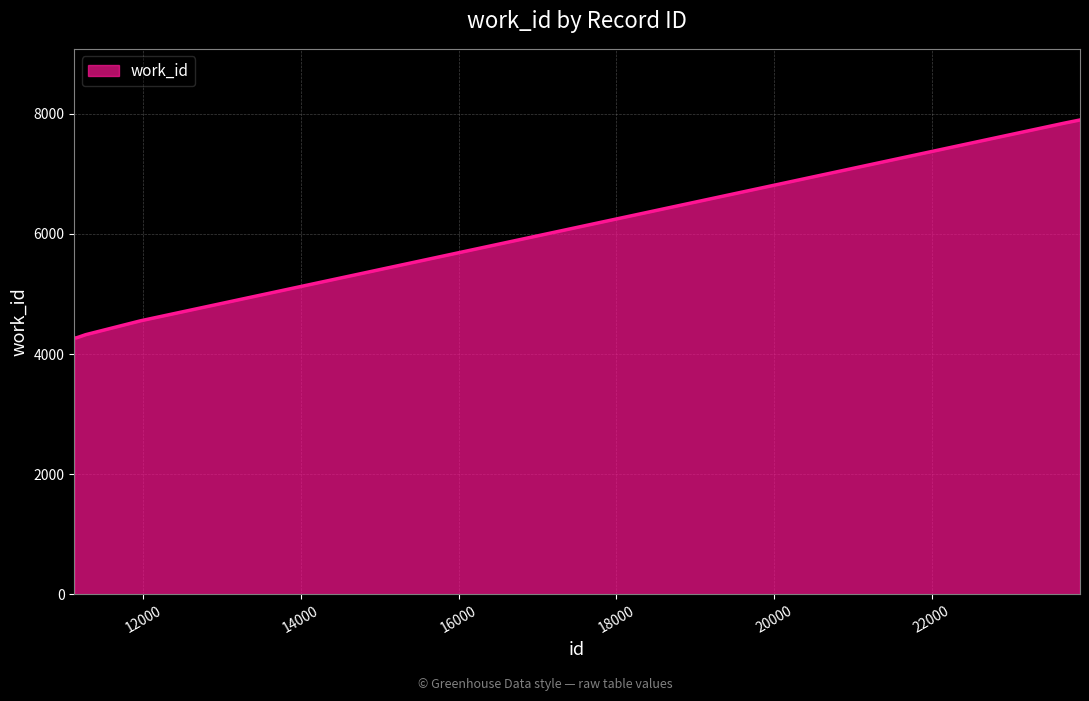

Does the chart have visible grid lines?

Yes